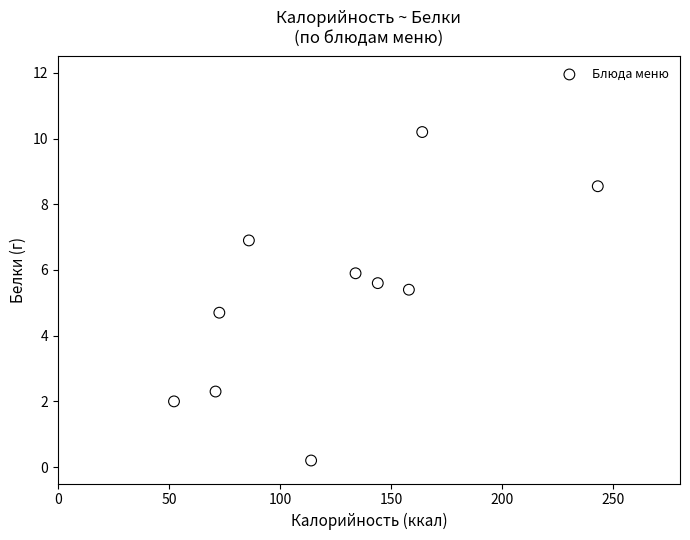

What is the average X value?

123.9